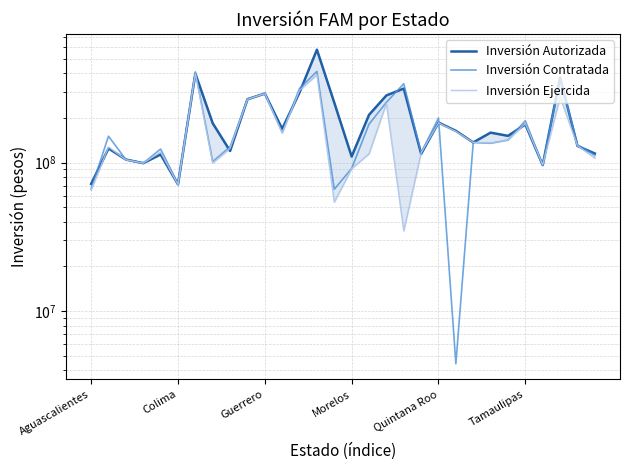

Reading right to left, list all the values displayed in this chart.

Inversión Autorizada: 115152598.0	129507880.0	373828184.0	96209152.0	180746184.0	151370158.0	159151084.0	136735557.0	163629954.0	186041782.0	114602150.0	315303974.0	283235009.0	209647789.0	109834612.0	253027661.0	575739694.0	296942334.0	168723222.0	291806055.0	266862079.0	119766374.0	184074851.0	397718837.0	71329779.0	113442600.0	99126817.0	104862900.0	124548629.0	71856324.0
Inversión Contratada: 112163156.0	131690037.9	370657415.0	96431903.2	191391704.2	141971304.3	135000643.6	136735557.0	4422652.6	199769098.2	116404720.5	339567091.8	254598603.1	181453563.4	91311786.8	66147211.9	411054406.9	315875179.4	159669940.8	291806054.3	268844528.4	127792365.3	101466070.6	408273559.8	72266998.3	123422297.7	99126817.0	104864127.0	150576942.2	66525128.2
Inversión Ejercida: 107310654.0	129938696.3	275858577.0	96431903.2	183307214.9	141971227.6	135458636.1	136735557.0	162204885.2	185271111.9	116364297.4	34738911.2	251171095.5	114655954.6	90977432.1	54246540.9	390545045.6	306191729.3	158316970.1	291806054.3	266082635.7	124722895.2	99490431.8	399116477.4	70963984.8	117844900.3	99126817.0	104380156.2	127458459.4	65345586.0